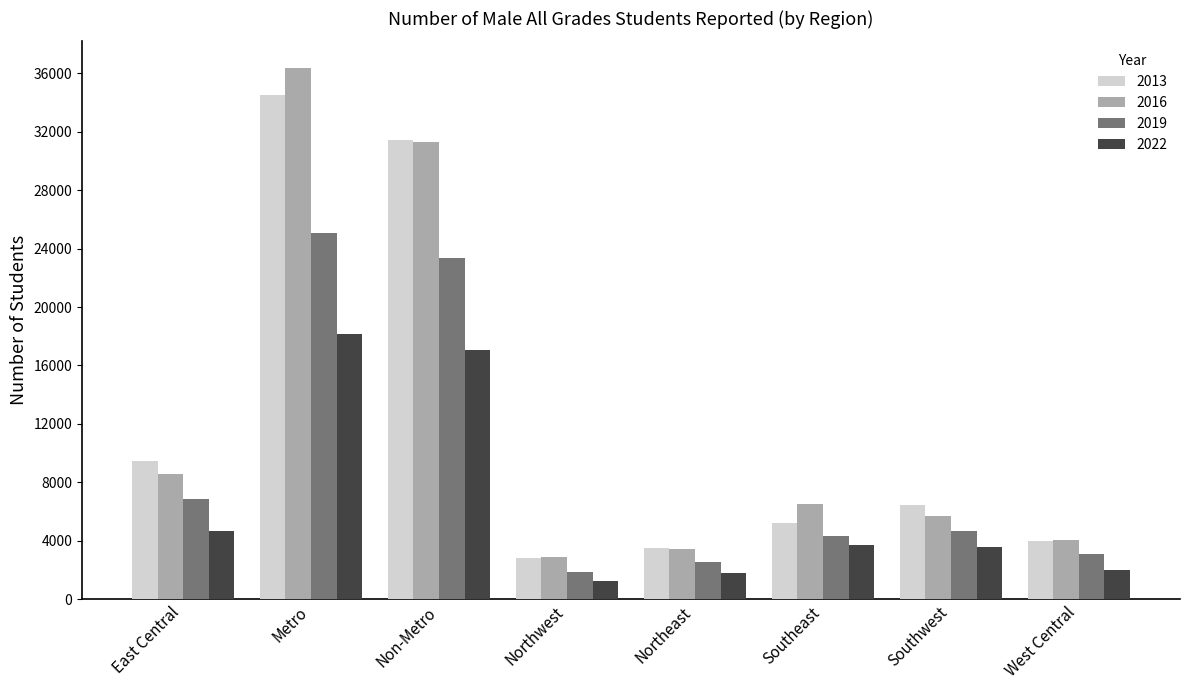

True or false: 2019 has a value of 7289 at Southwest.

False